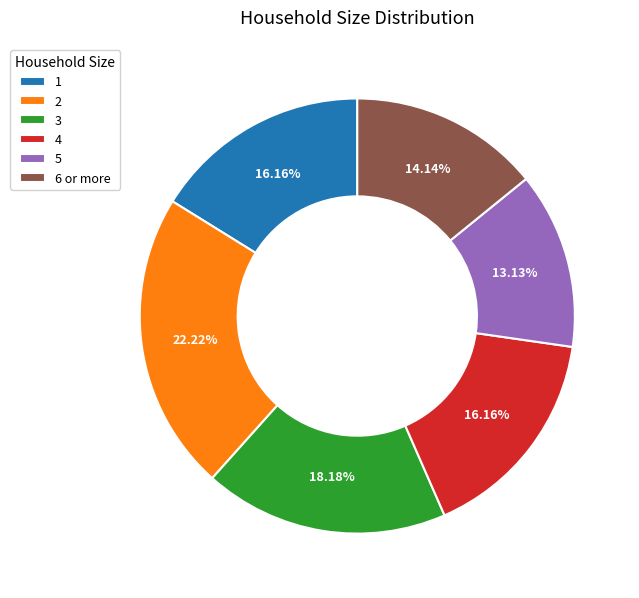

Is there any slice that represents more than half of the pie?

No